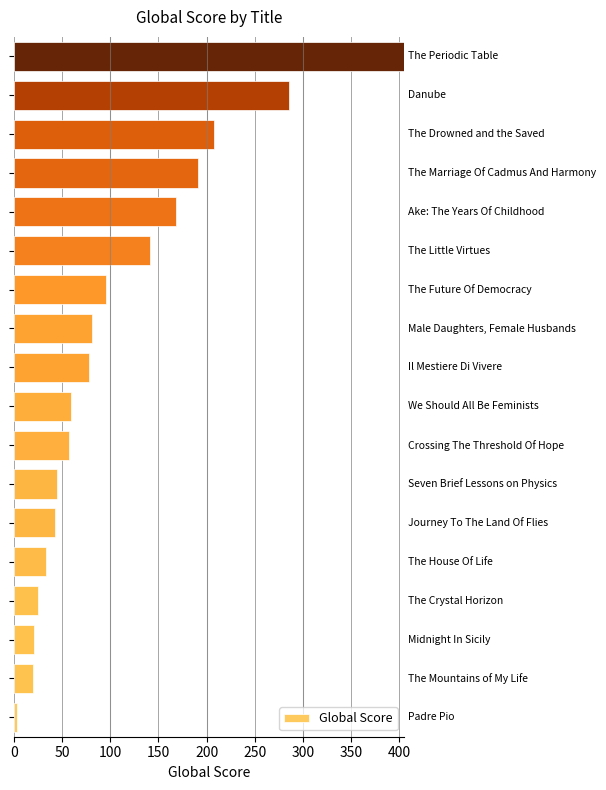

What is the average value?

109